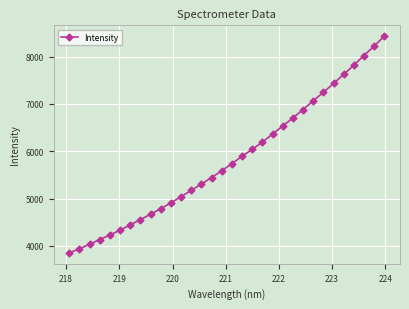

What is the maximum value shown in the chart?

8434.3